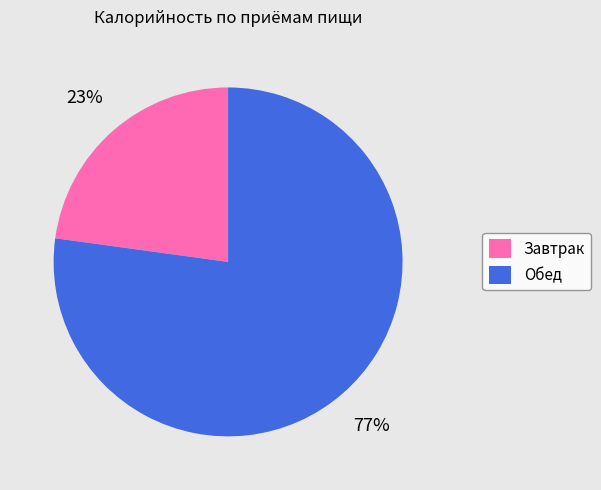

What percentage is the Завтрак slice, to the nearest percent?

23%